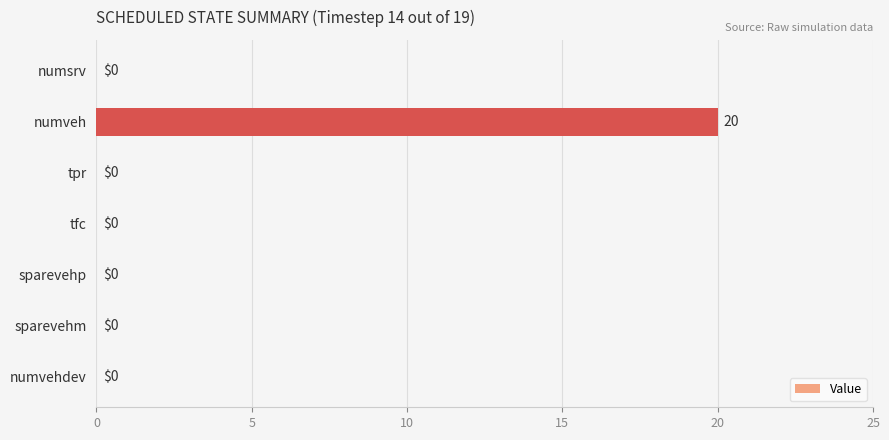

How many data points does each series have?

7